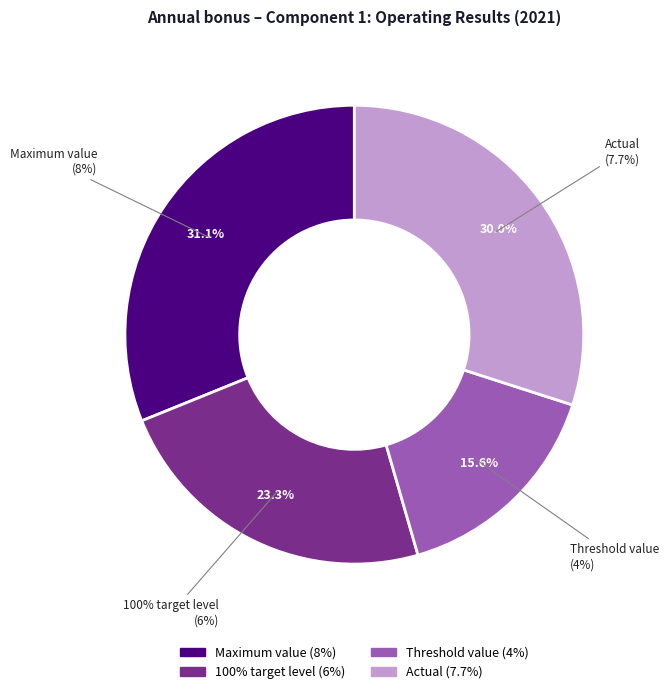

What portion of the pie excludes Threshold value?

84.4%